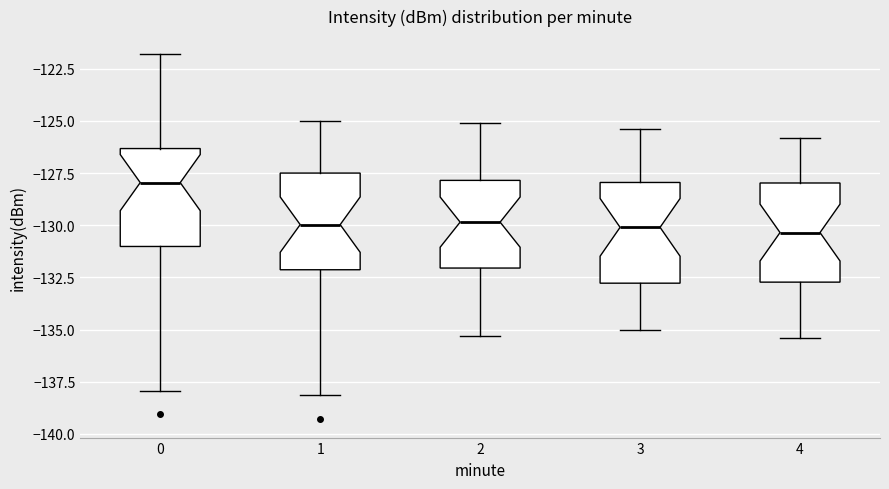

Where does the median line of the box at x = 3 sit on the y-axis? The values are not printed on the chart, so give them approximately, as read against the axis.

-130.0